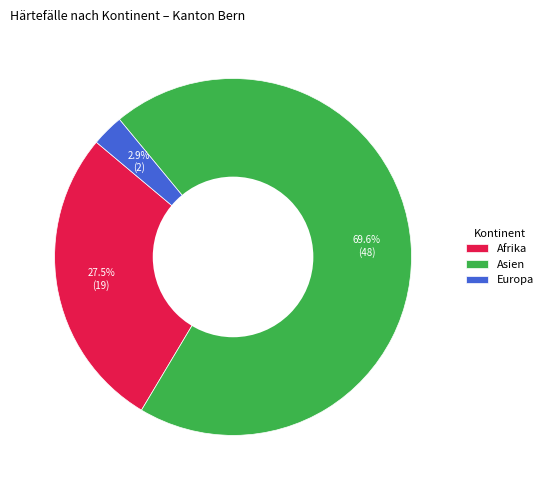

How many segments does this pie chart have?

3